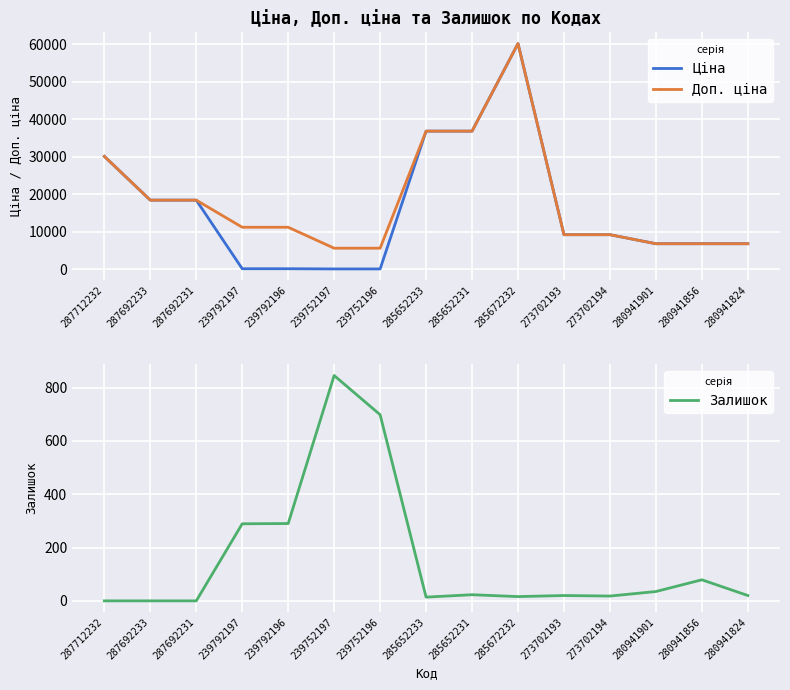

Rank the series by their maximum value, from lowest to highest.

Залишок, Ціна, Доп. ціна